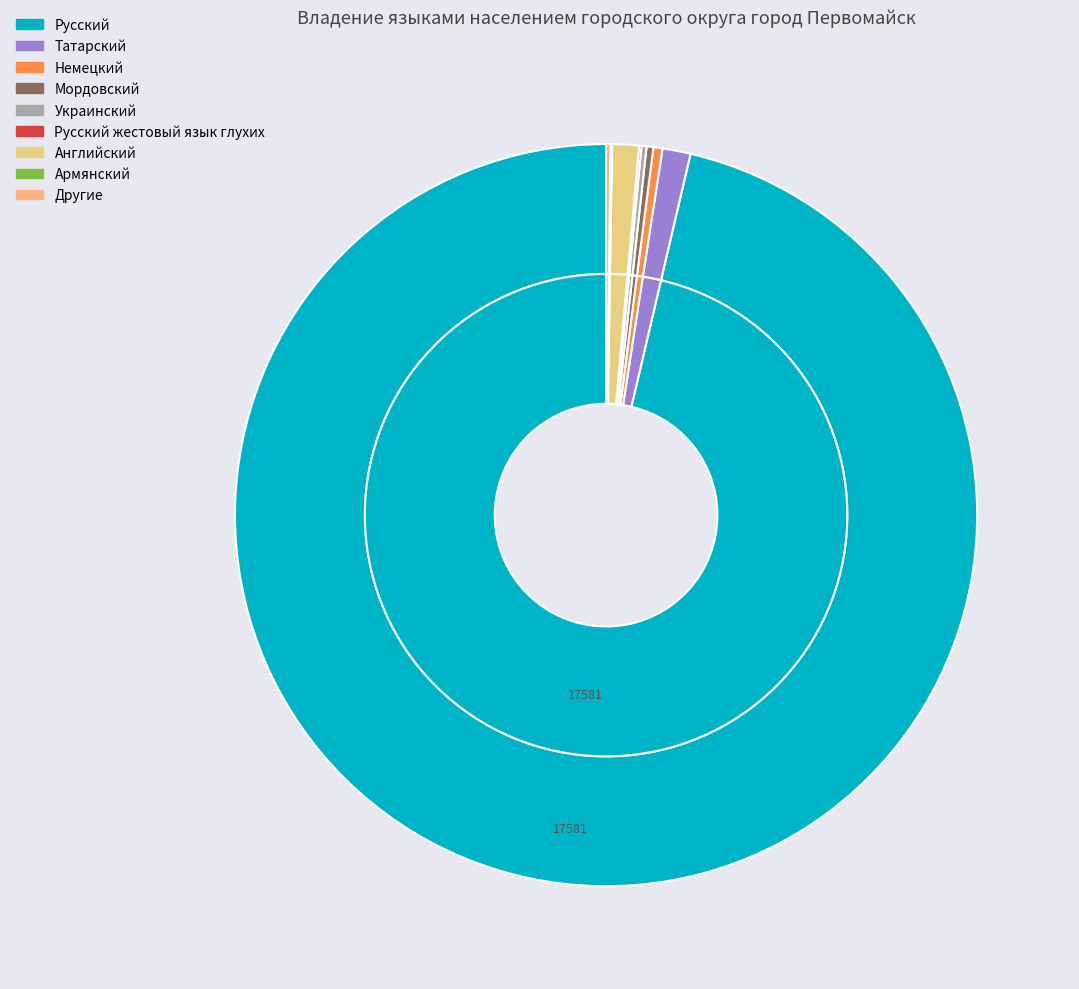

Does Русский account for over 50% of the chart?

Yes